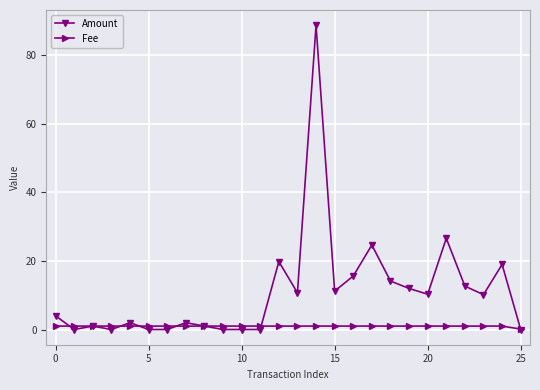

How many lines are shown in the chart?

2